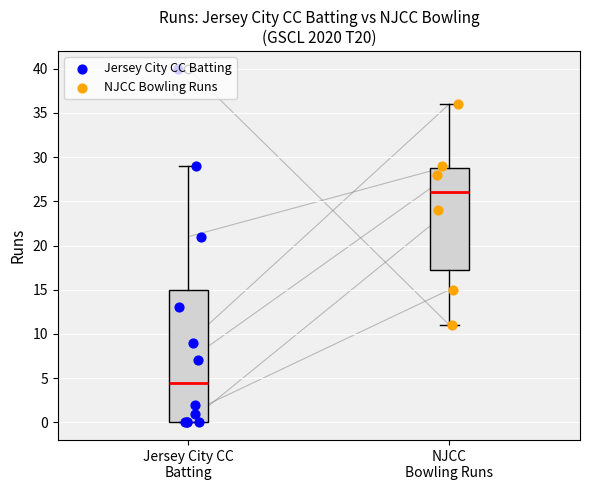

Which box is the tallest, from its lower edge to its upper edge?

Jersey City CC Batting